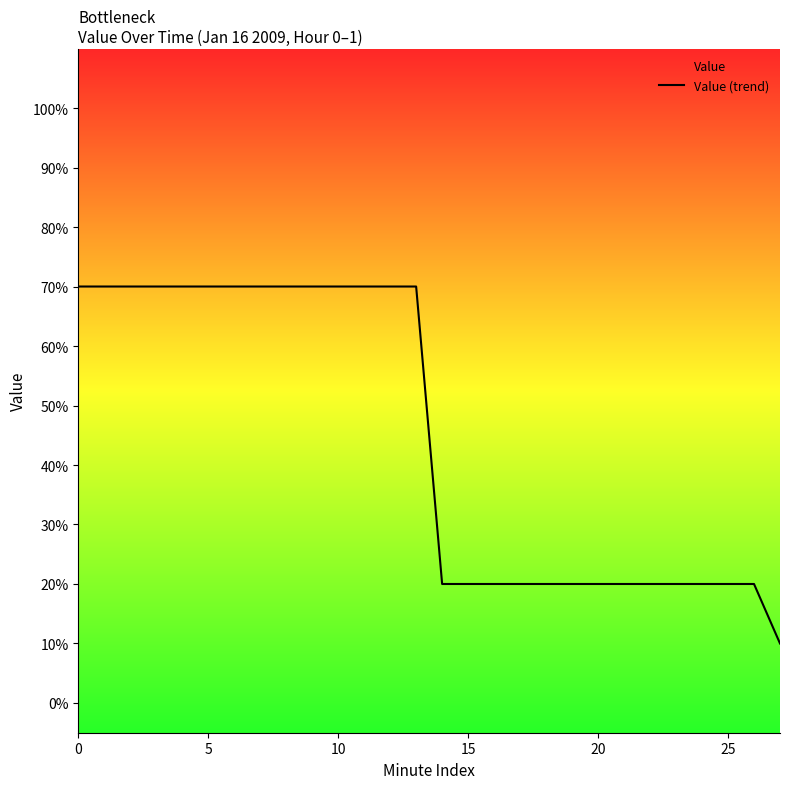

True or false: the data has more than 0 interior local peaks.

False